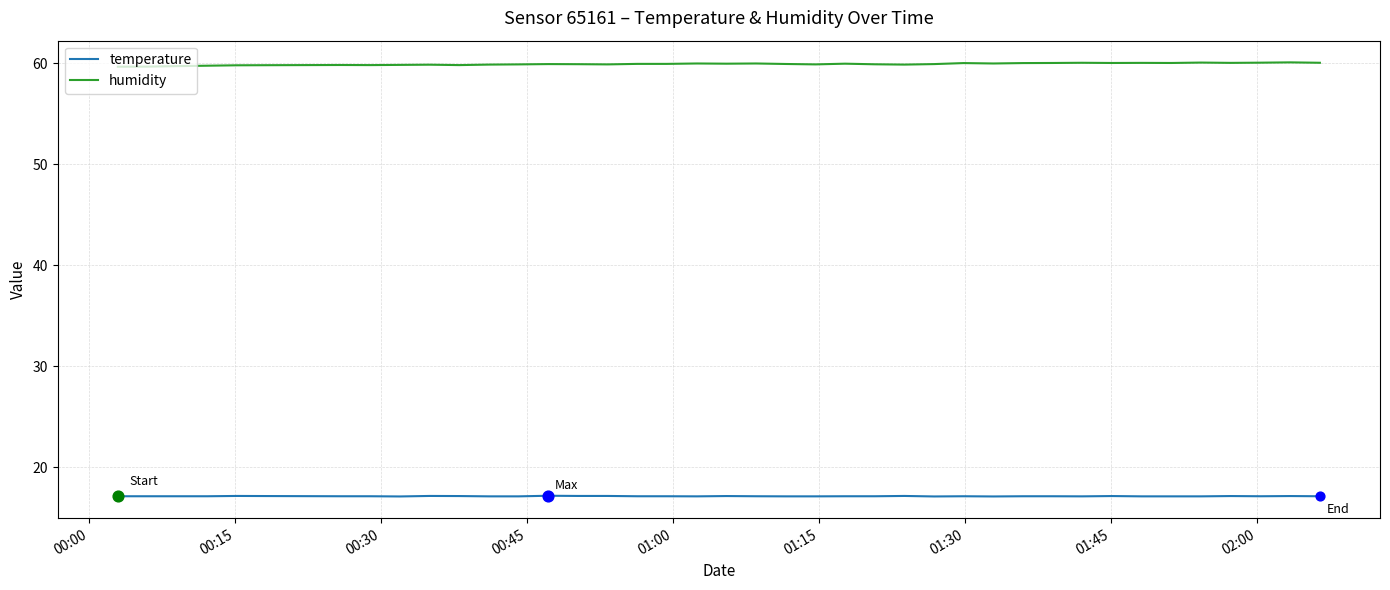

List the series in order of their peak value, lowest first.

temperature, humidity